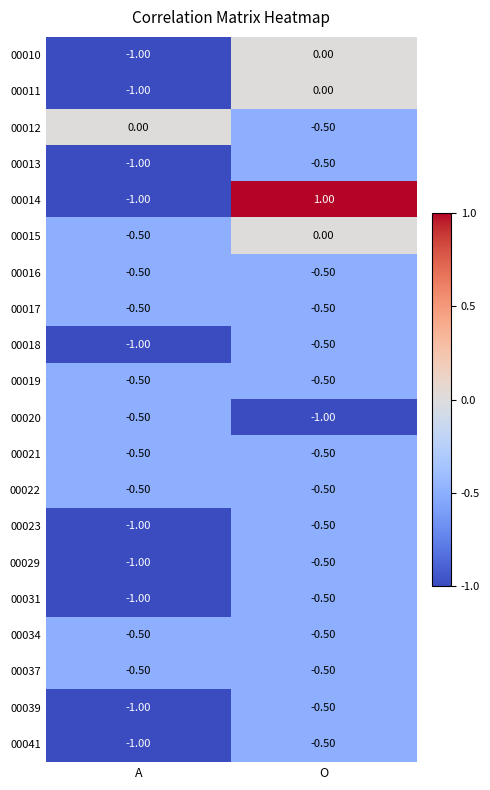

Which category has the lowest value in the 00012 series?

O